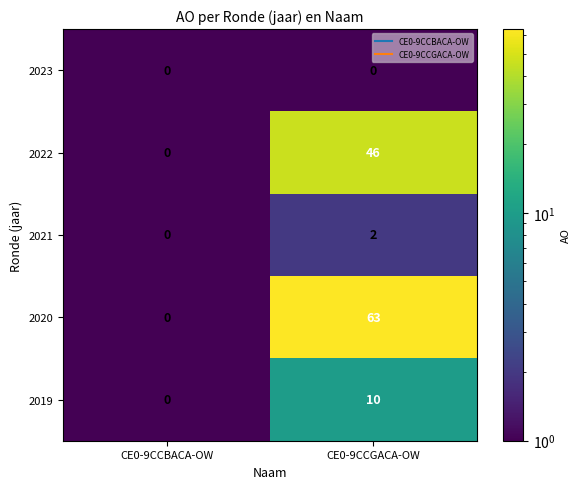

What is the highest value of the 2022 series?

46